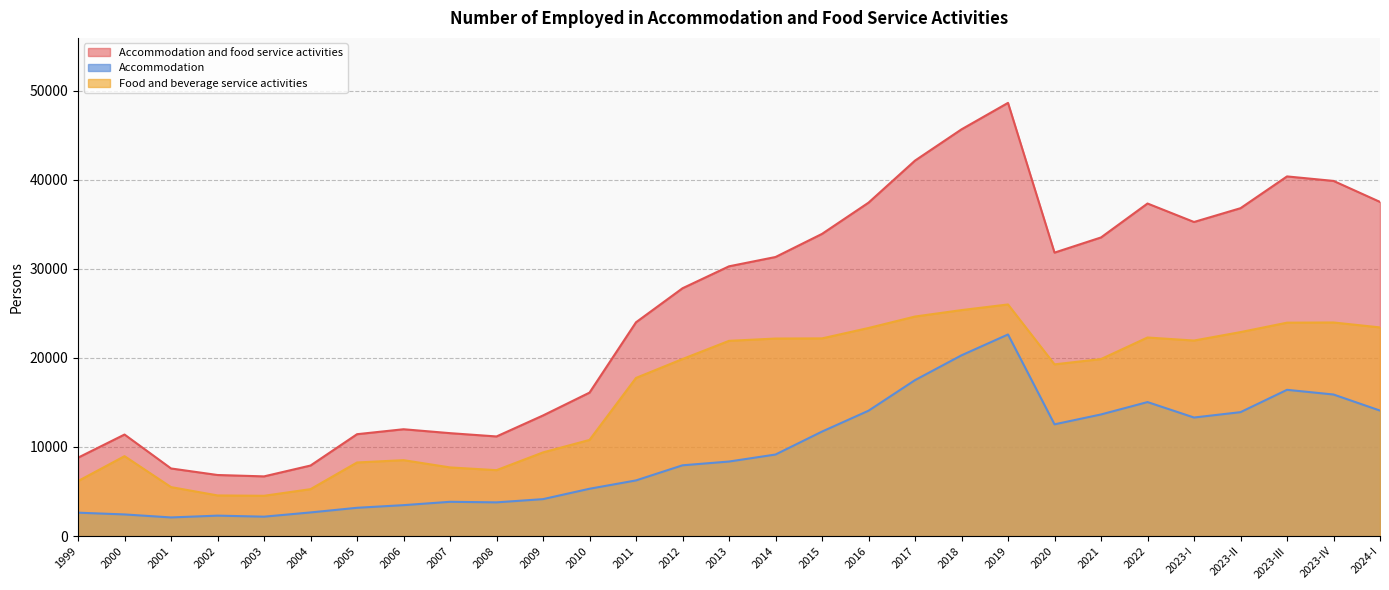

At which category does Food and beverage service activities reach its first local valley?

2003